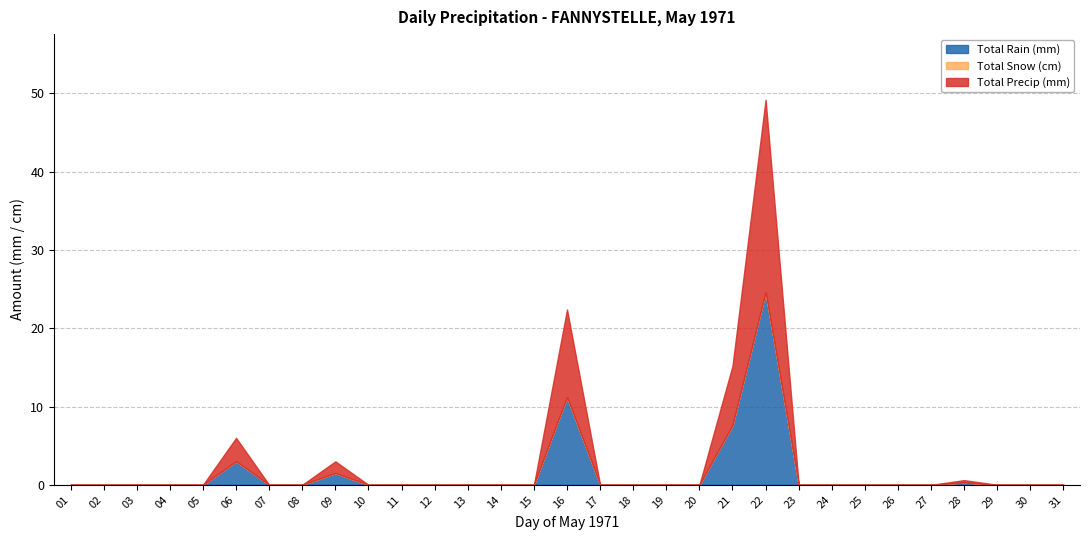

Count the number of categories in the chart.

31